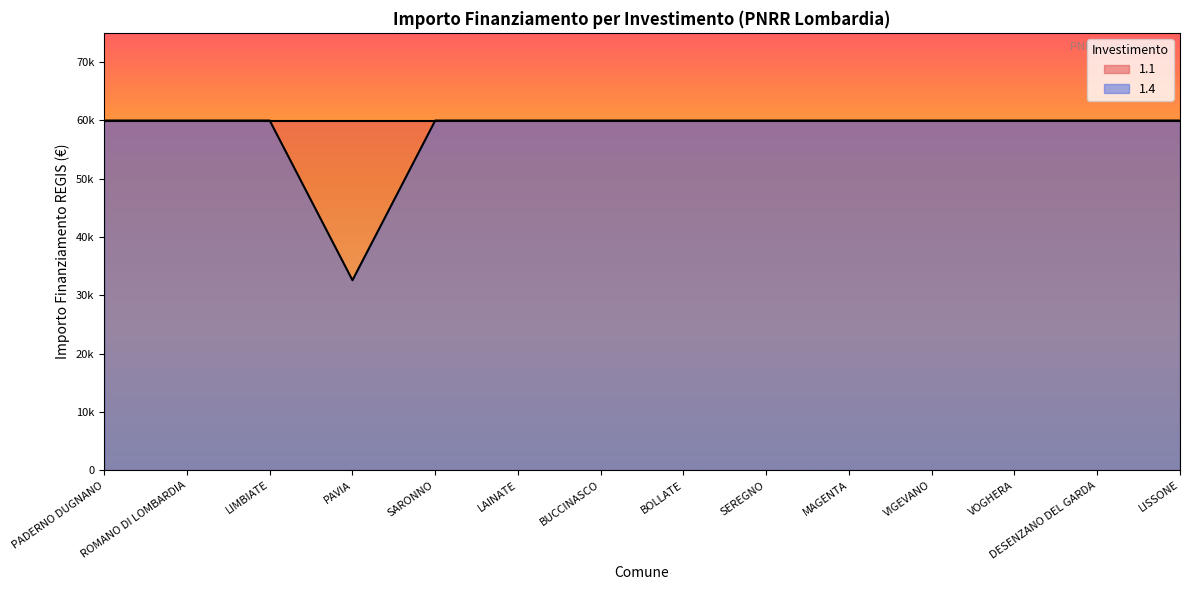

True or false: there are more than 0 points higher than both neighbors.

False